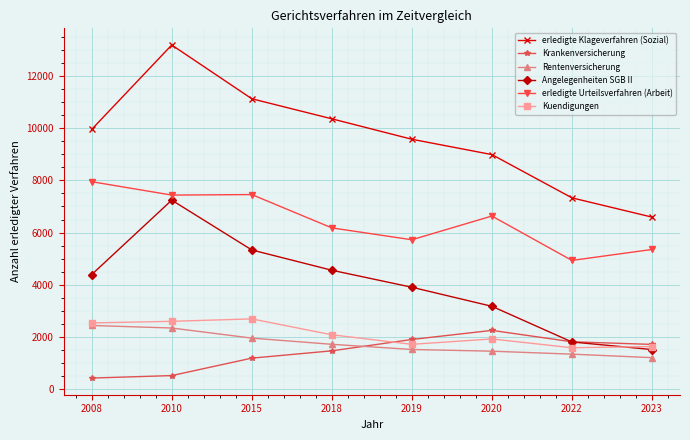

The value of erledigte Urteilsverfahren (Arbeit) at 2018 is 10676. True or false?

False